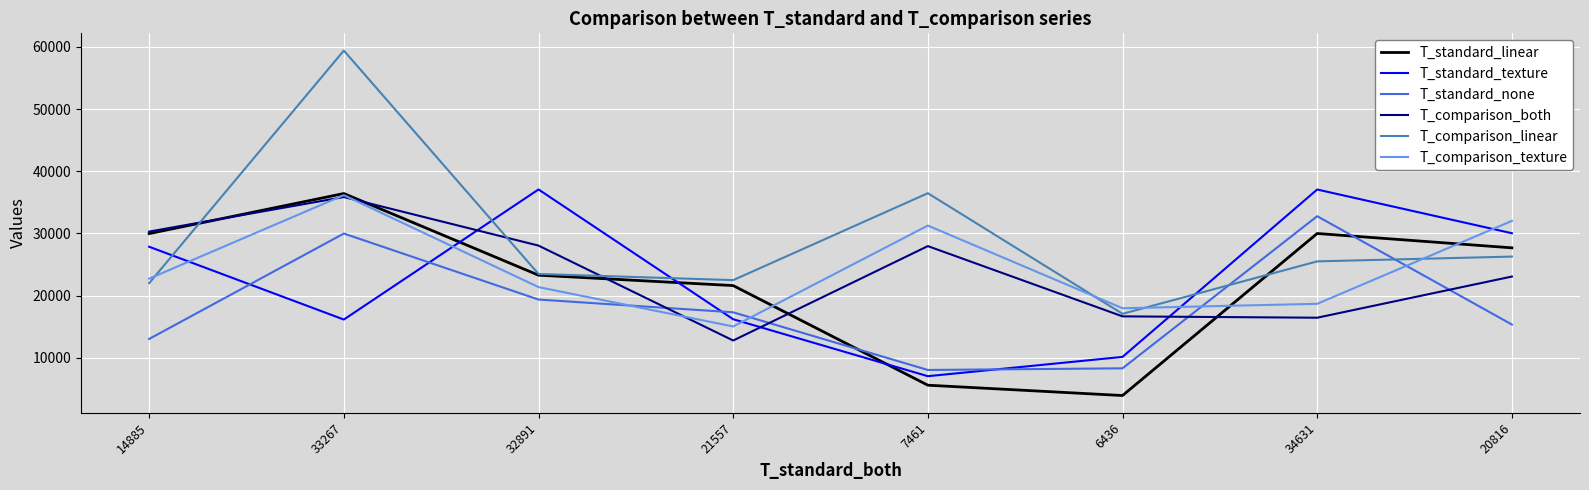

True or false: T_standard_texture has a value of 16629 at 32891.

False